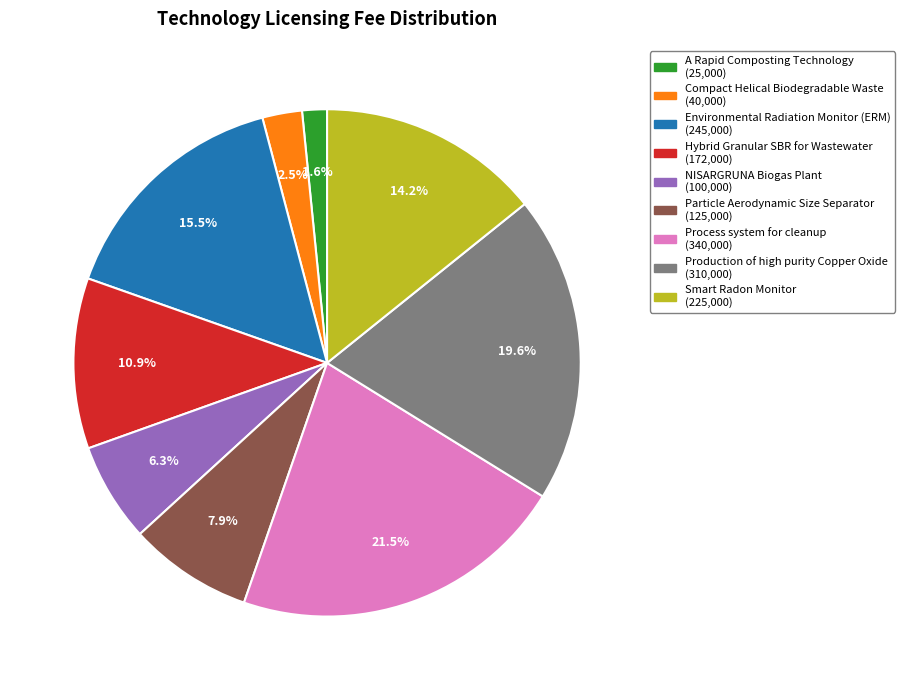

Between A Rapid Composting Technology and Smart Radon Monitor, which is larger?

Smart Radon Monitor